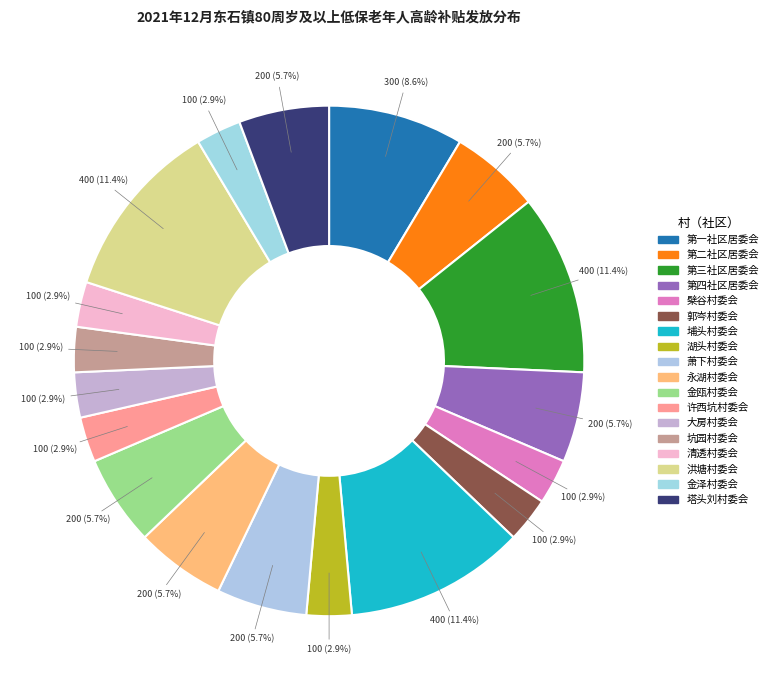

Which category has the biggest portion of the pie?

第三社区居委会